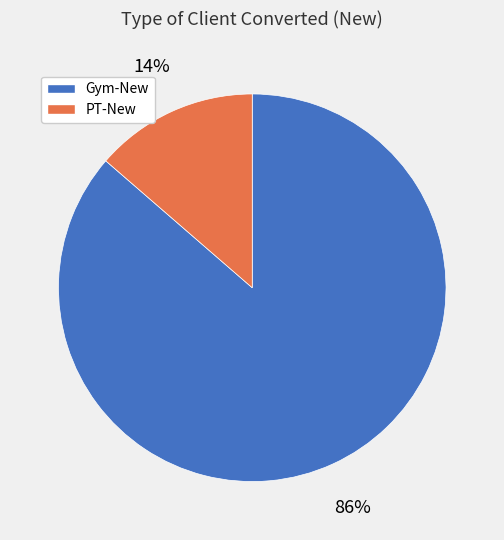

Which category has the biggest portion of the pie?

Gym-New